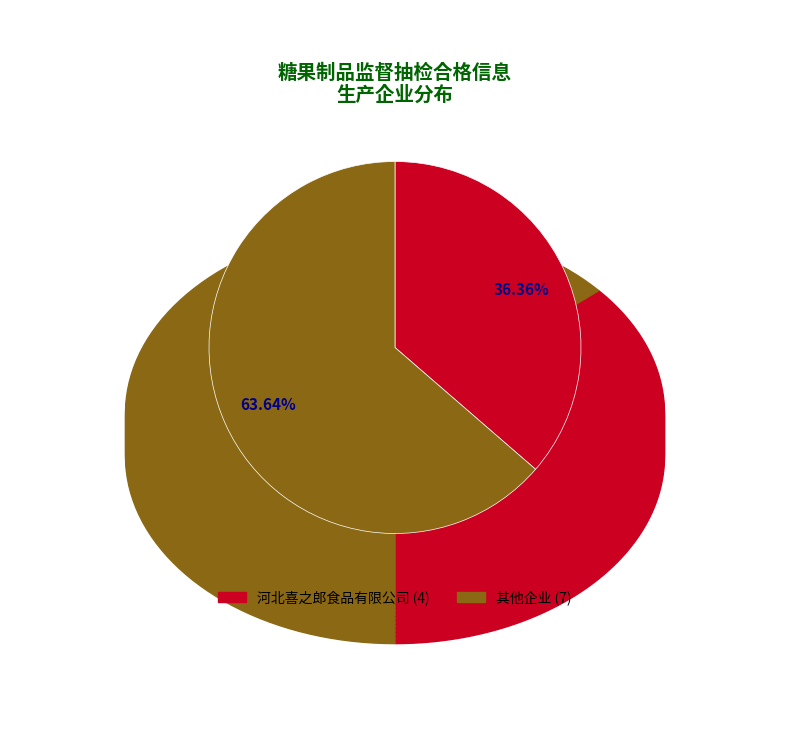

Count the number of slices in the pie.

2